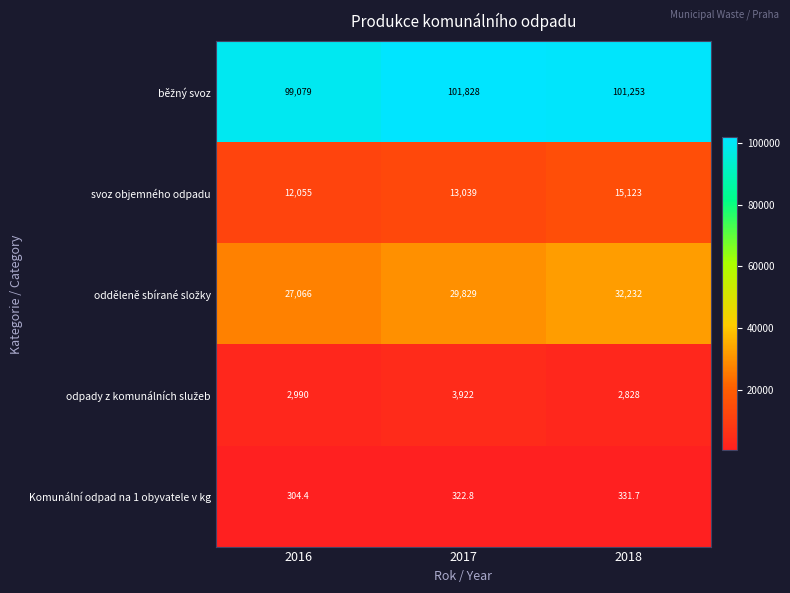

What is the total value across all series at 2016?

141494.4